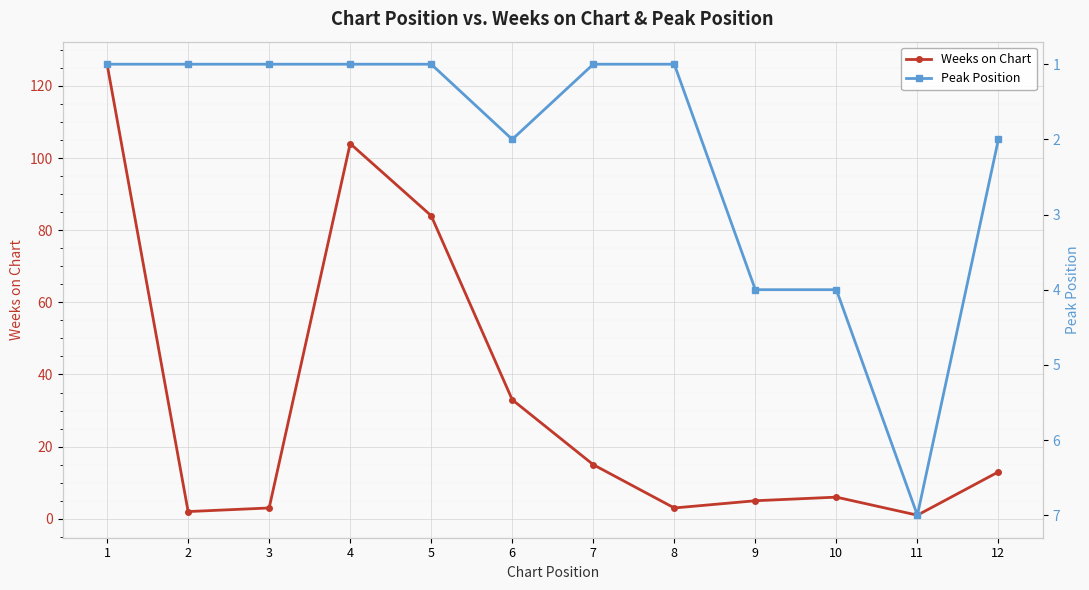

What is the difference between the maximum and minimum values in the Peak Position series?

6